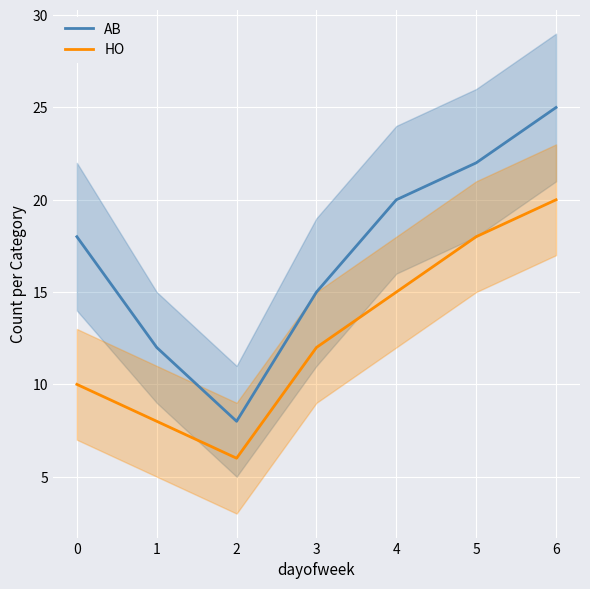

How many distinct data groups are displayed?

2